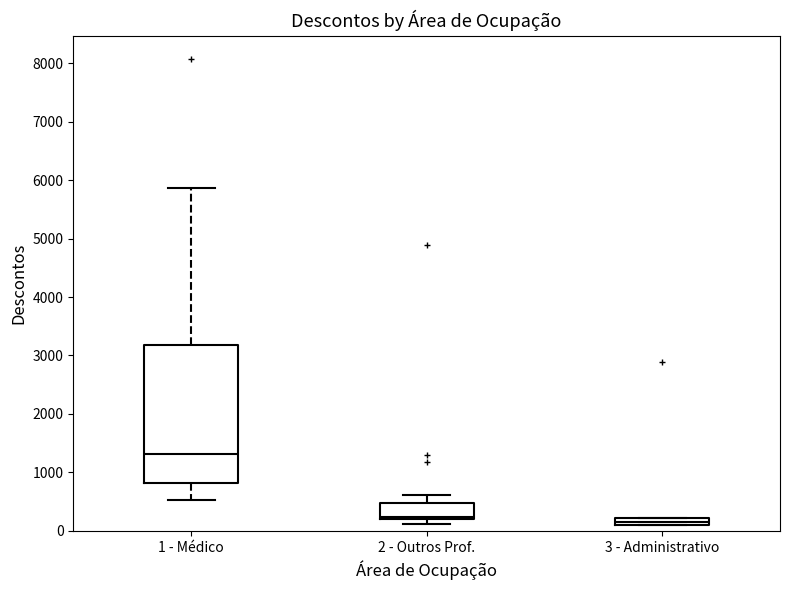

Which box is the tallest, from its lower edge to its upper edge?

1 - Médico